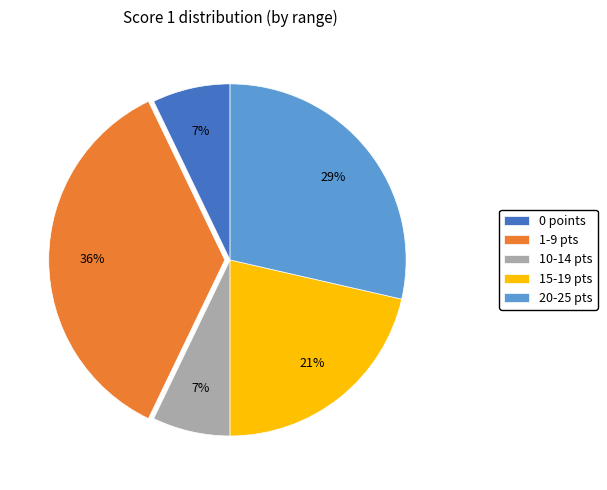

What percentage is the 15-19 pts slice, to the nearest percent?

21%